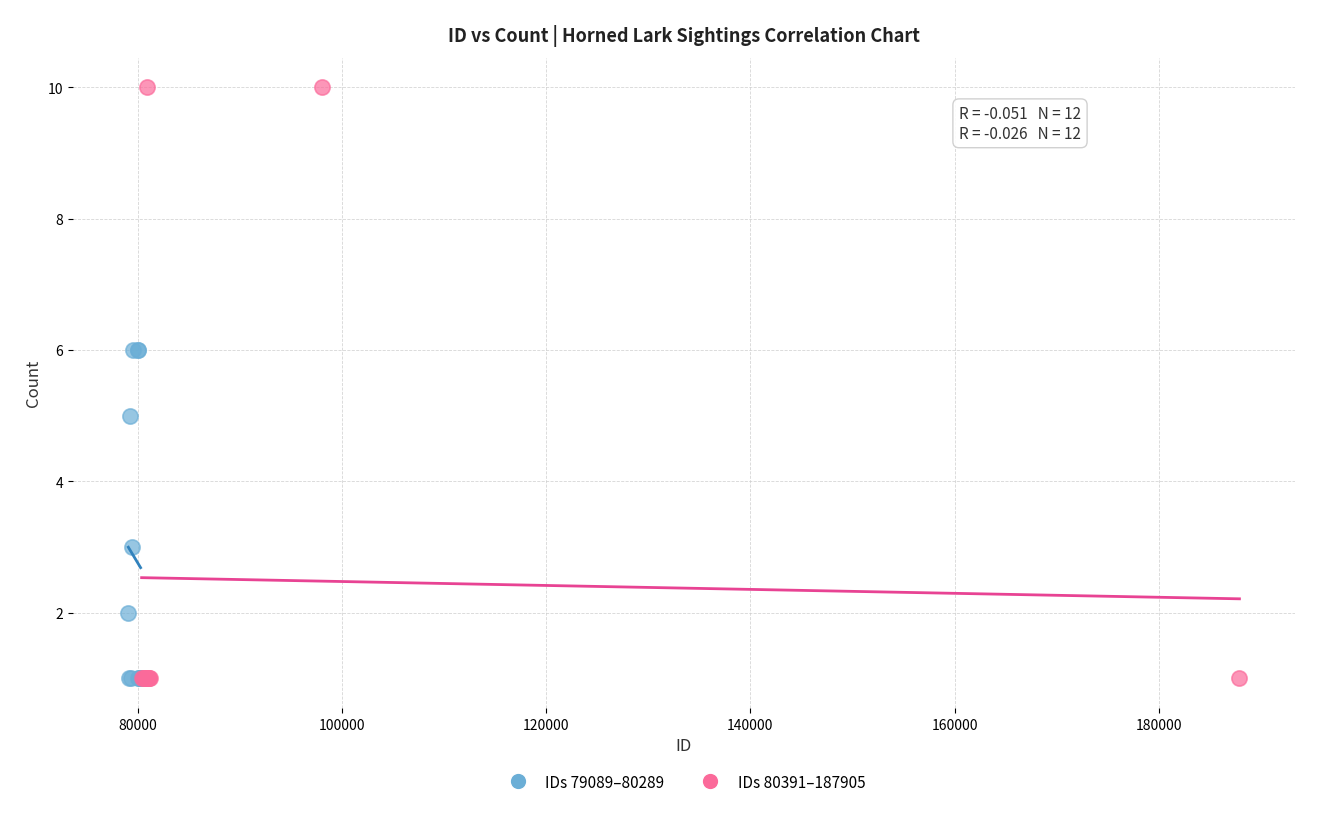

Which series contains the highest Y value?

IDs 80391–187905